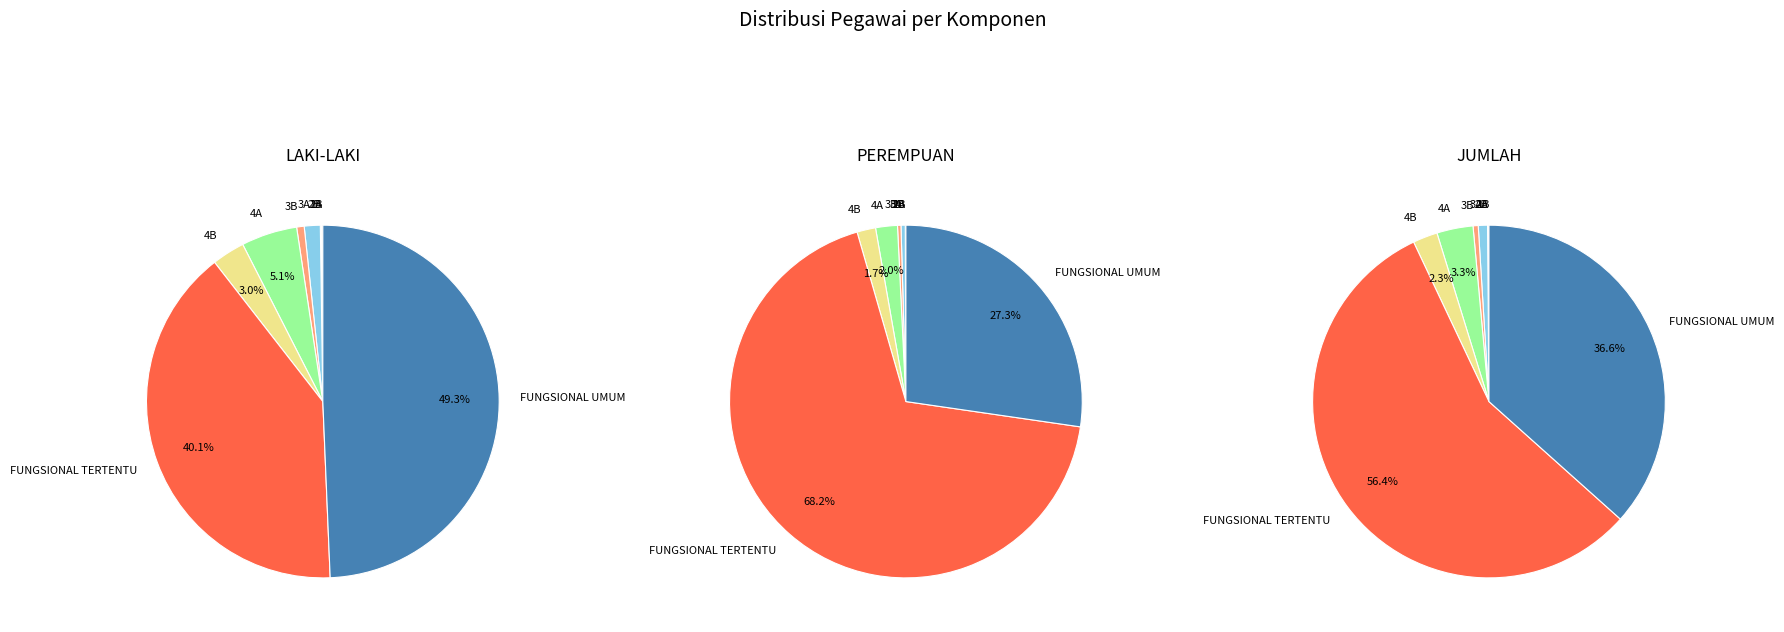

How many segments does this pie chart have?

9